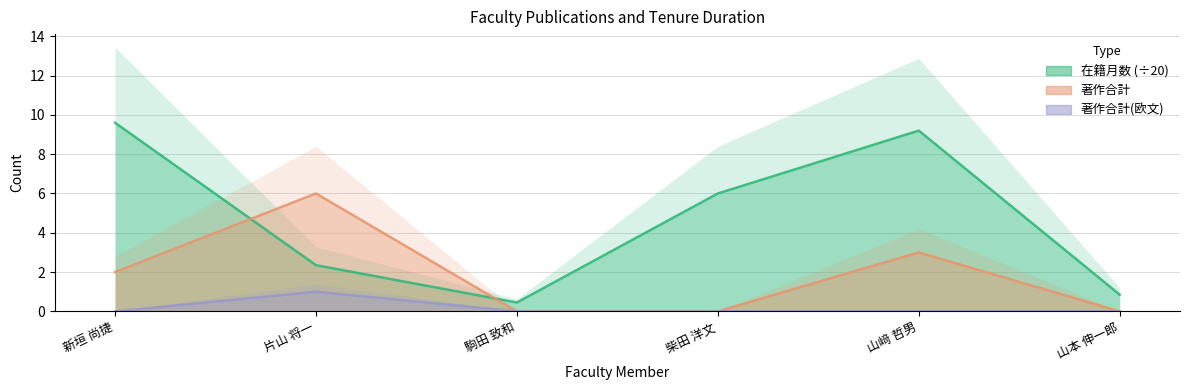

True or false: 著作合計 and 著作合計(欧文) cross at least once.

False